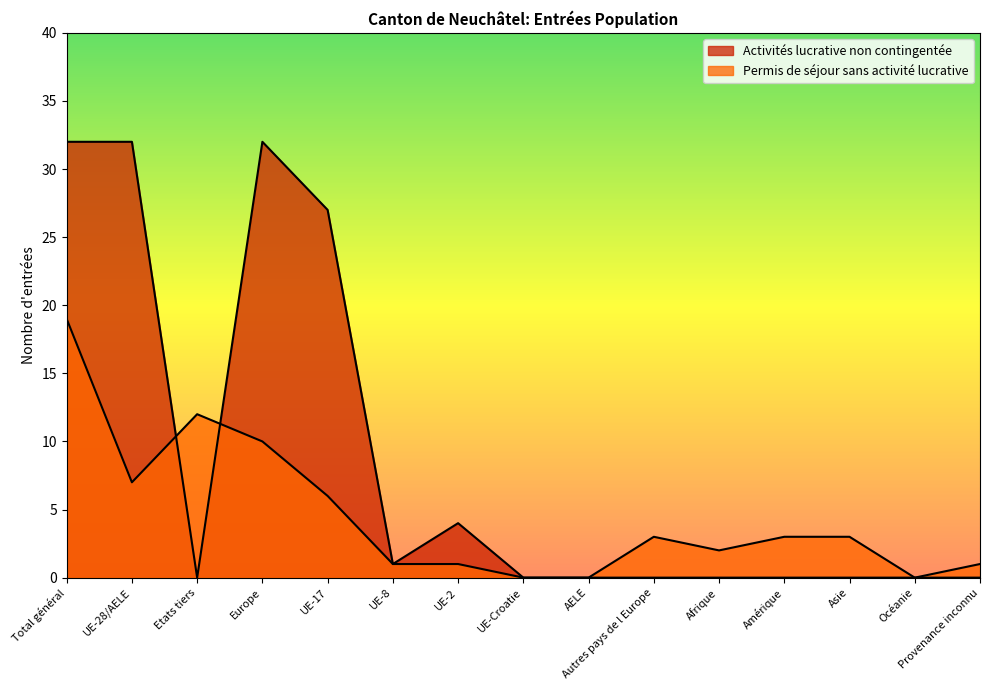

Which series has the largest range (max minus min)?

Activités lucrative non contingentée